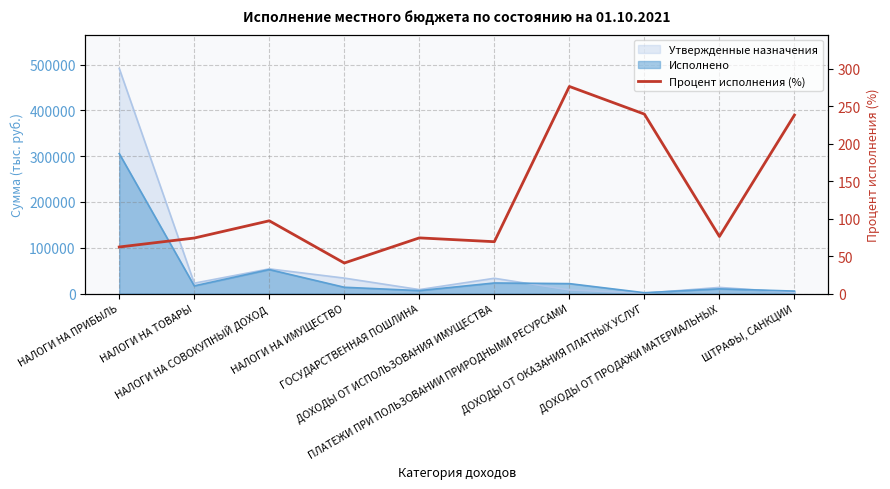

What is the change in value from НАЛОГИ НА ТОВАРЫ to ДОХОДЫ ОТ ИСПОЛЬЗОВАНИЯ ИМУЩЕСТВА?

-4.9